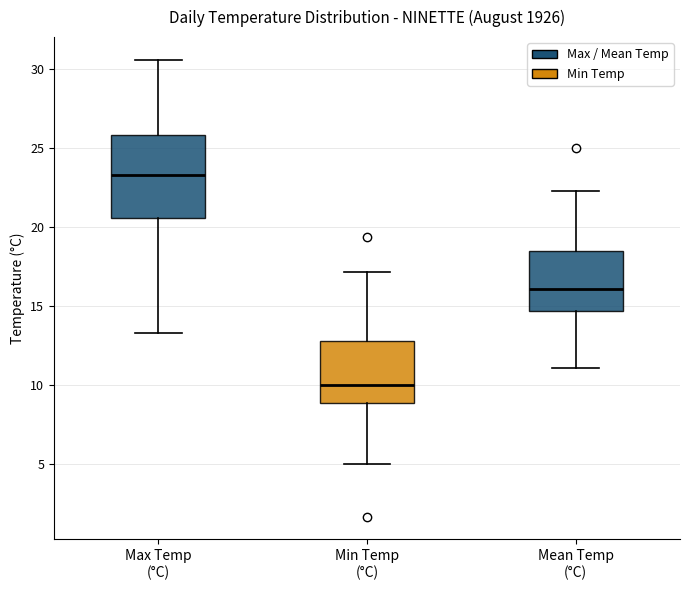

Reading left to right, transcribe this box plot: for each box, give where its median line is, the range the box spans, and where its two whiskers end, as read against the y-axis. The values are not printed on the chart, so give them approximately, as read against the axis.

Max Temp (°C): median 23.5, box 20.5 to 26.0, whiskers 13.5 to 30.5
Min Temp (°C): median 10.0, box 9.0 to 13.0, whiskers 5.0 to 17.0
Mean Temp (°C): median 16.0, box 14.5 to 18.5, whiskers 11.0 to 22.5